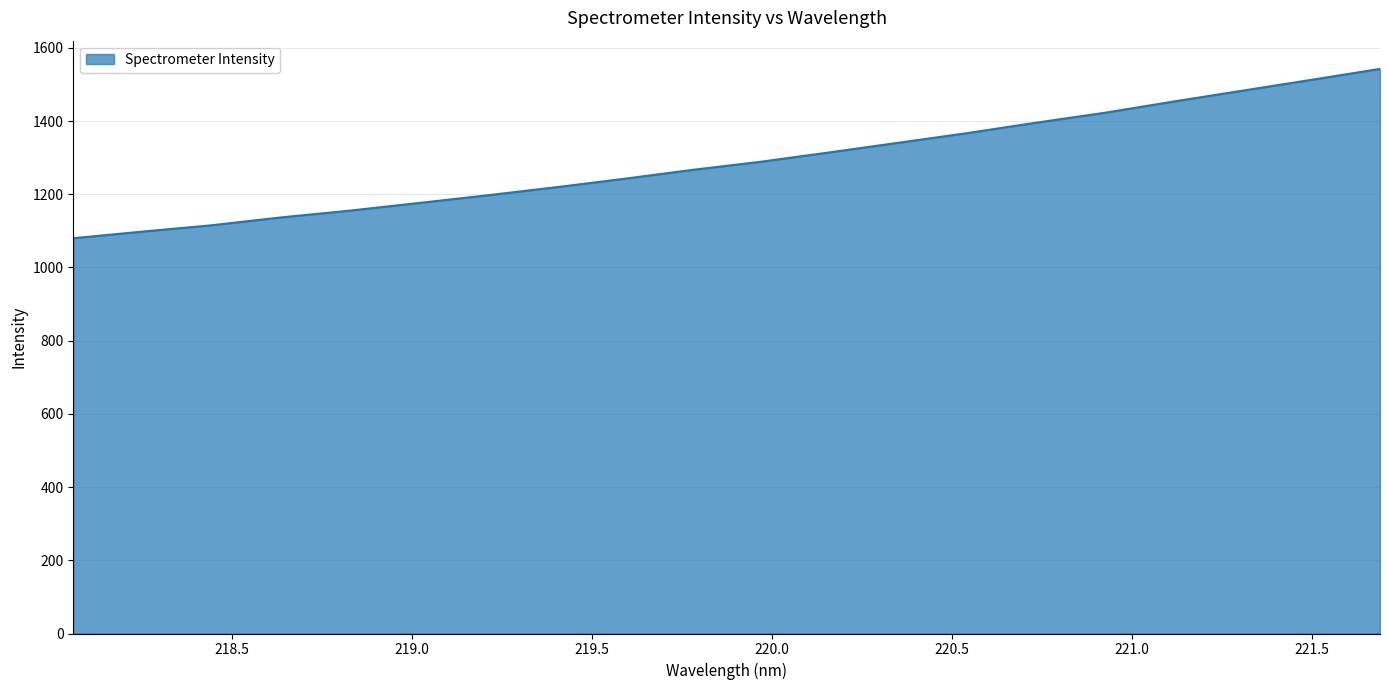

What is the smallest value displayed?

1080.0